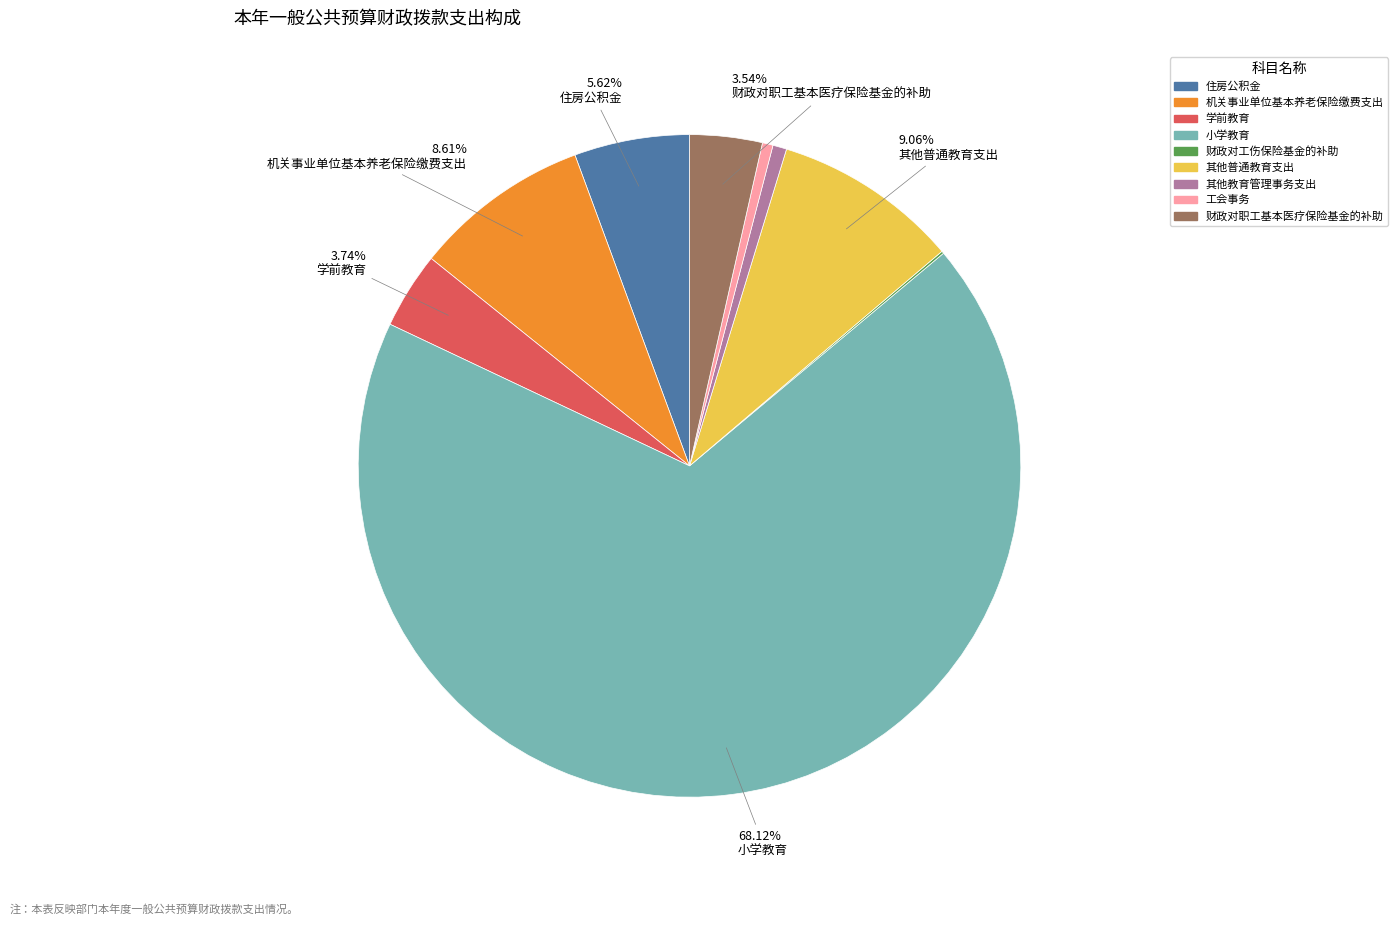

To the nearest percent, what is the difference between the largest and smallest slice percentages?

68%